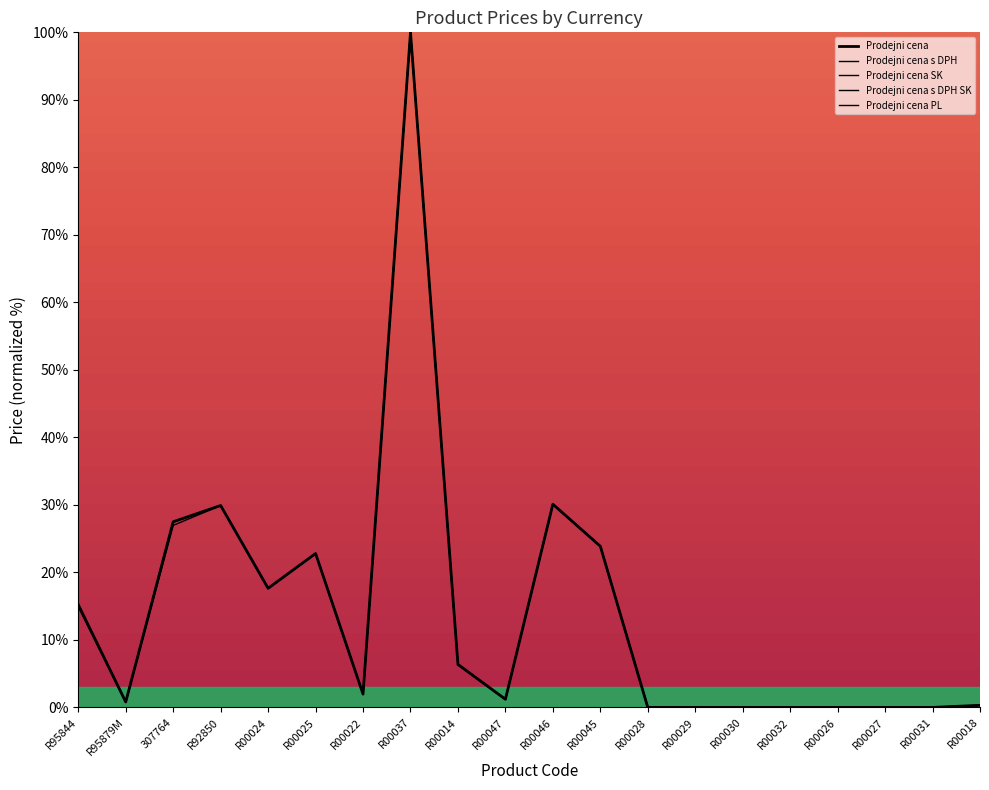

At which label does Prodejni cena SK first exceed 1?

R95844